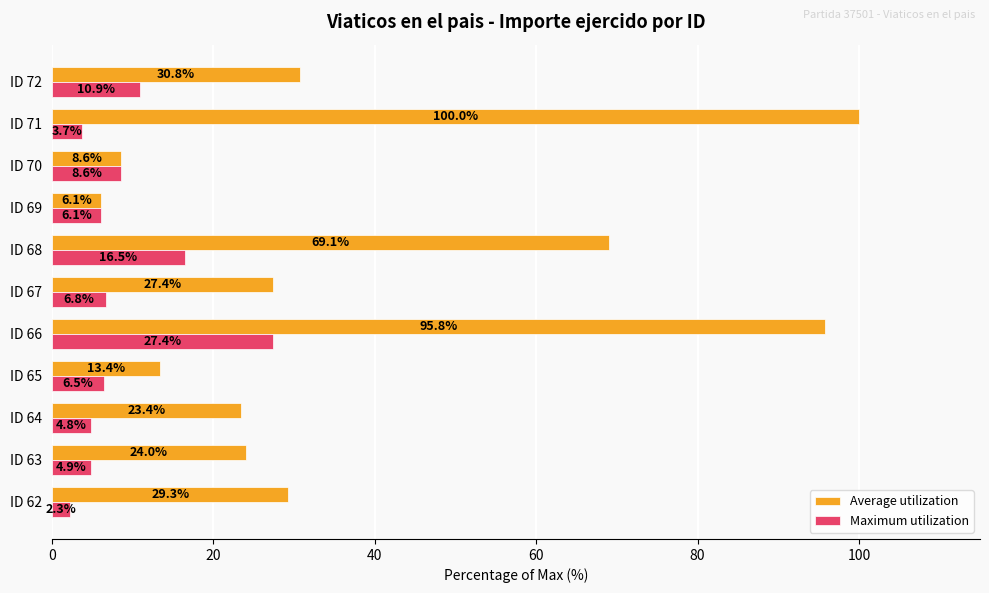

Which series has the widest spread of values?

Average utilization